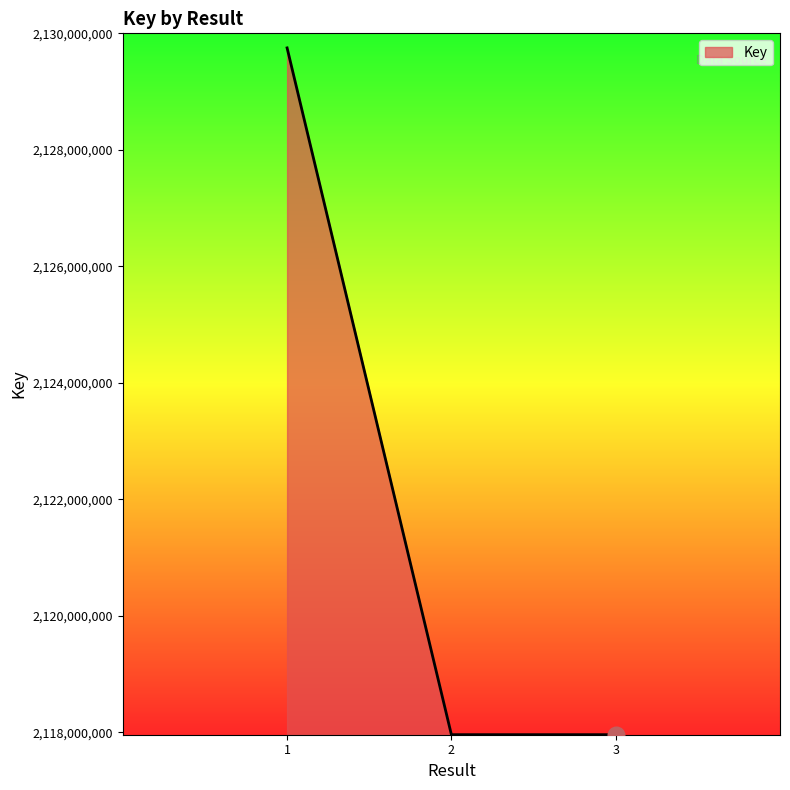

Approximately how many times larger is the value at 1 compared to 3?

1.0